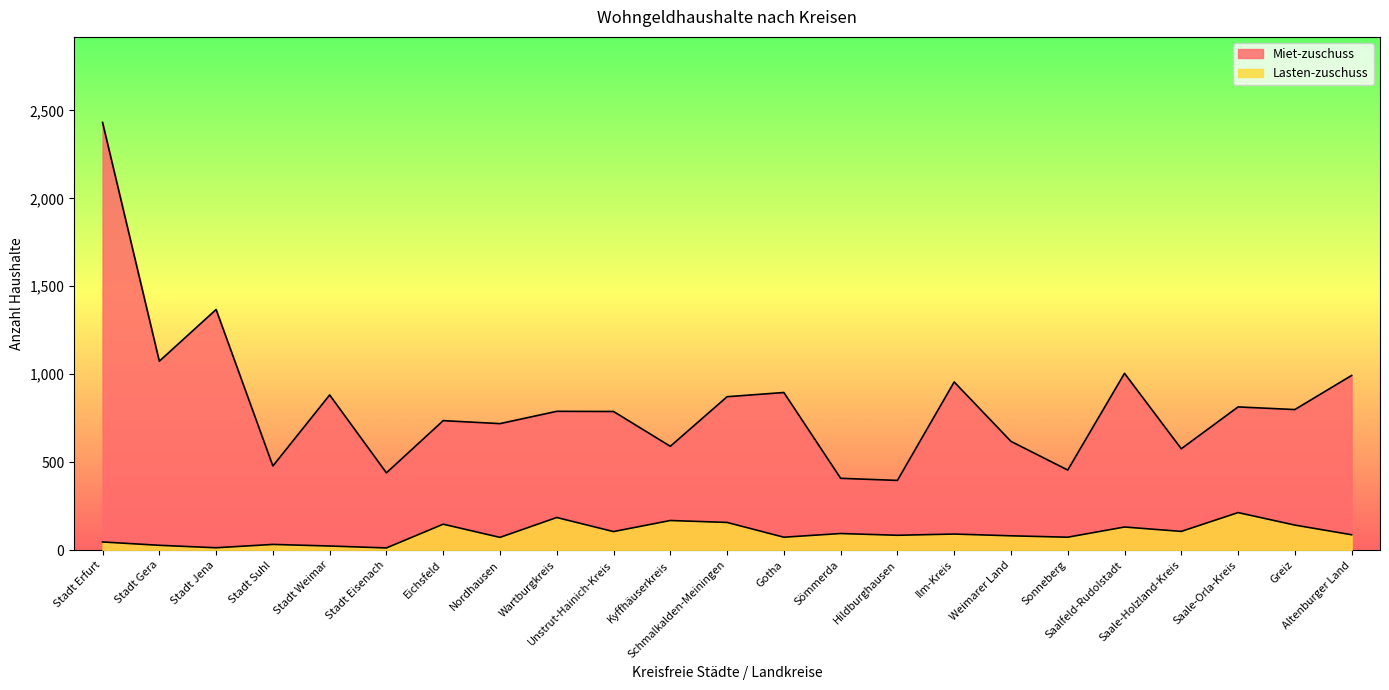

True or false: Miet-zuschuss and Lasten-zuschuss intersect in this chart.

False